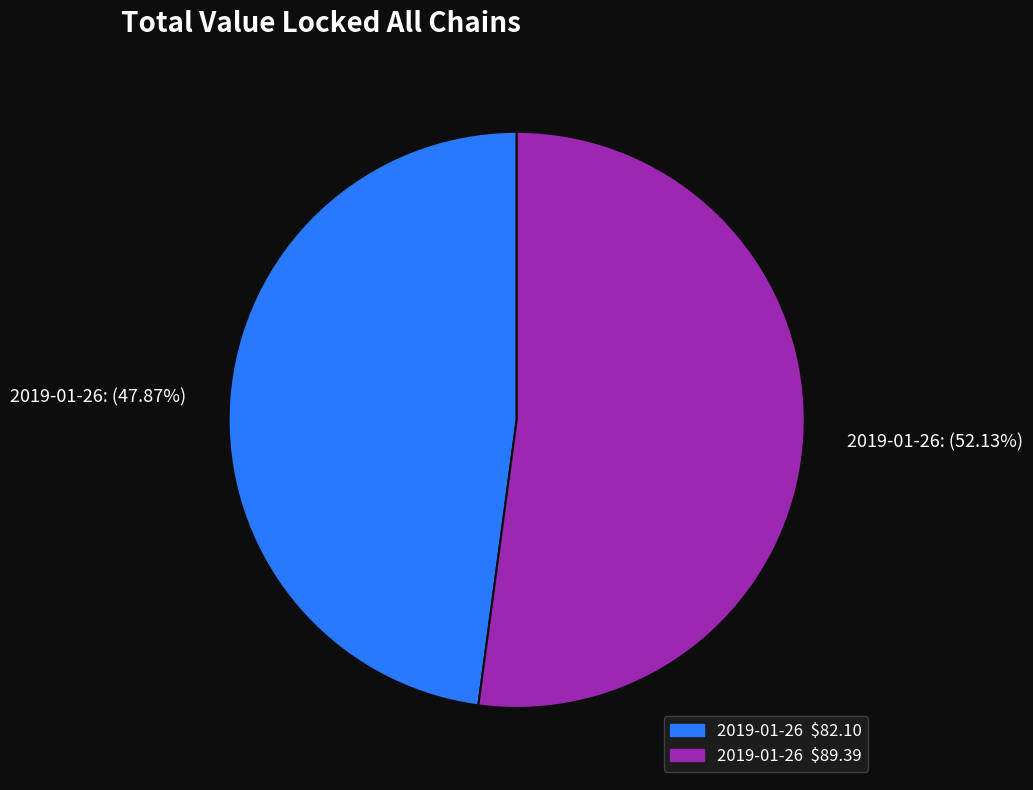

Does any single category account for the majority?

Yes